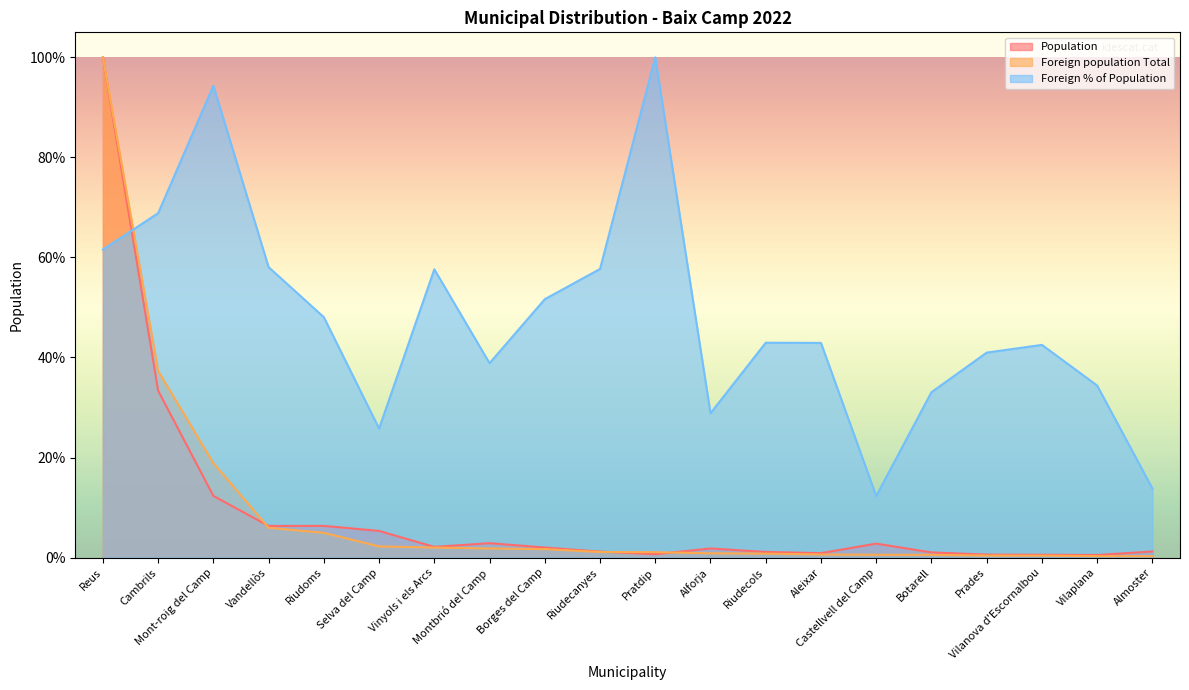

The value of Foreign population Total at Vilanova d'Escornalbou is 0.2. True or false?

False